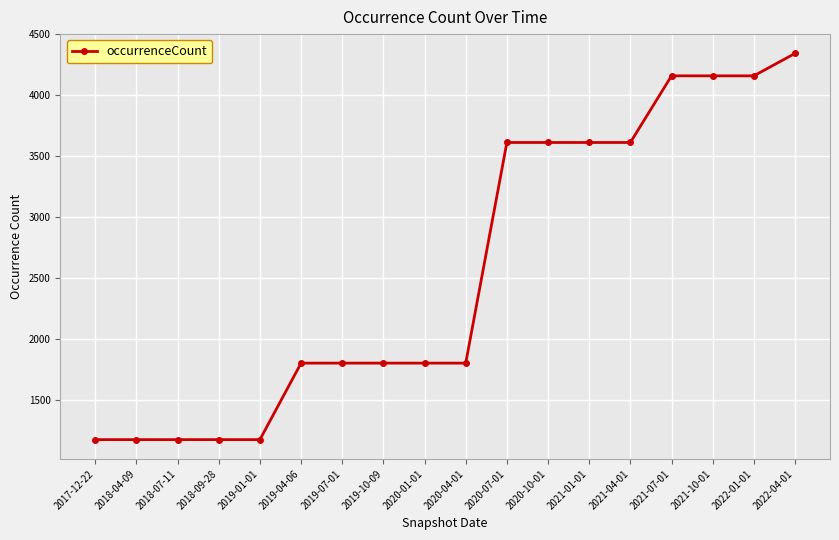

How many values are between 1174 and 3613?

14